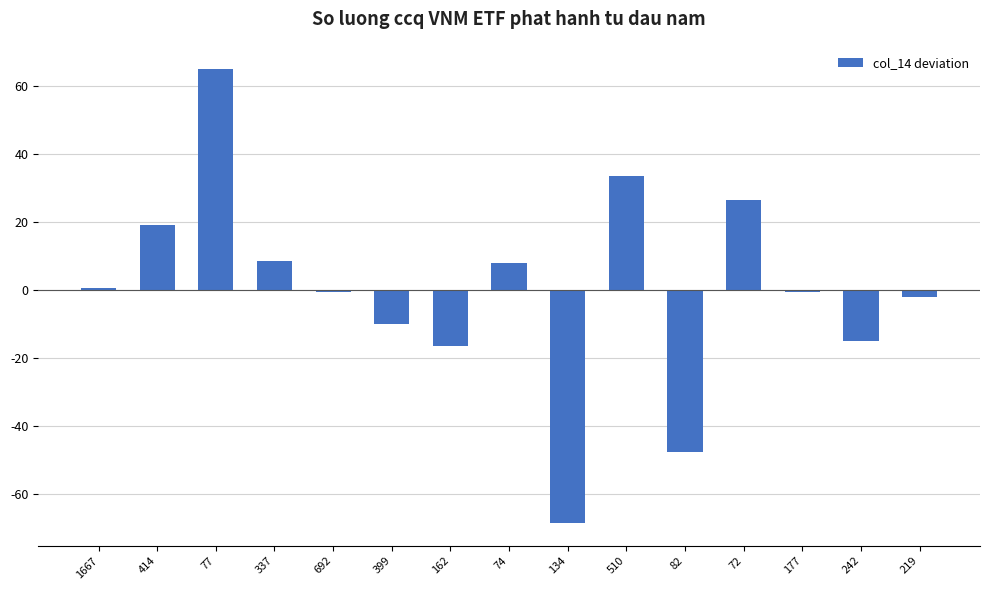

How many series are shown in this chart?

1